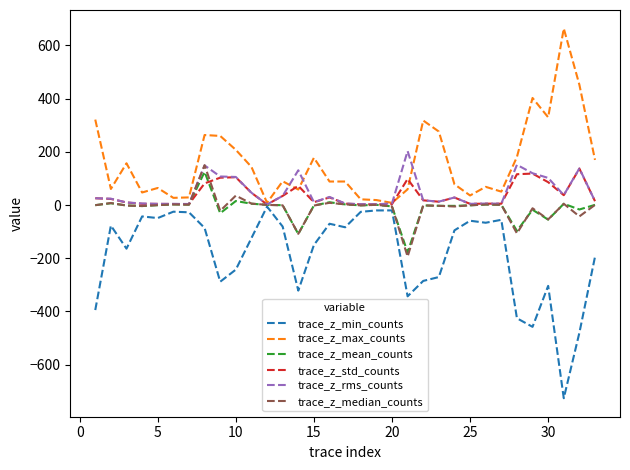

Which series has the largest total across all categories?

trace_z_max_counts